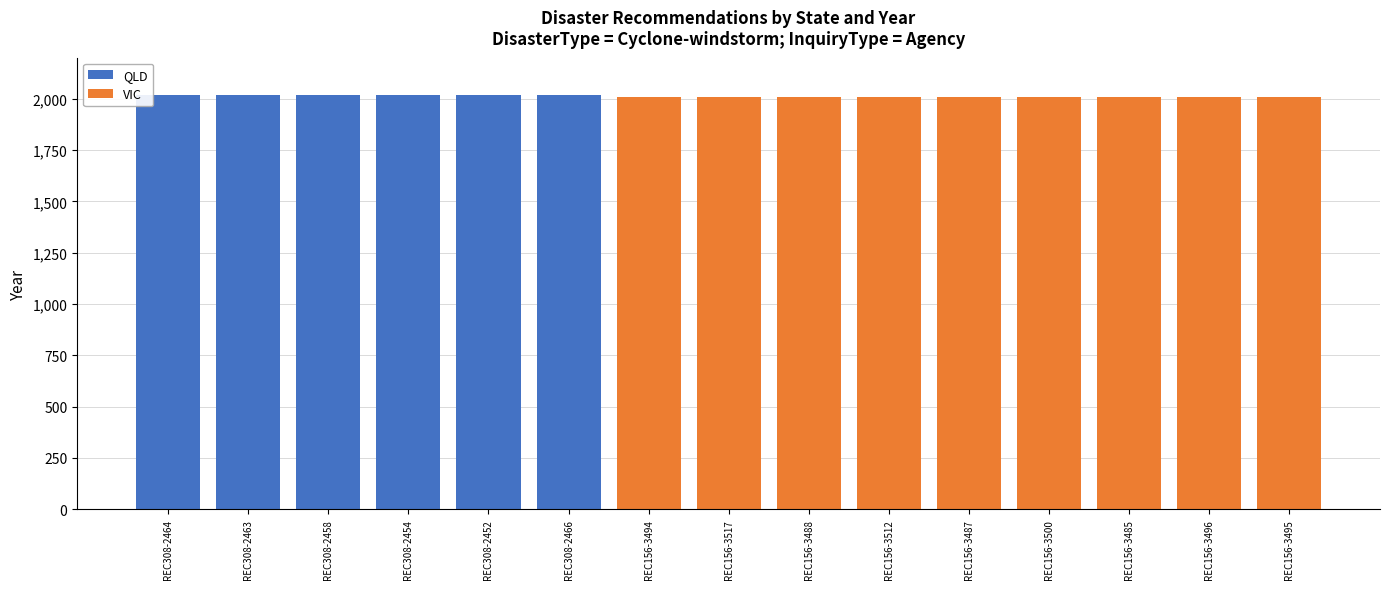

What is the sum of all QLD values?

12102